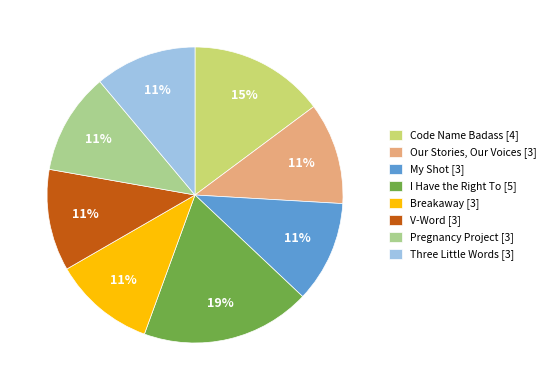

Between Our Stories, Our Voices [3] and Code Name Badass [4], which is larger?

Code Name Badass [4]